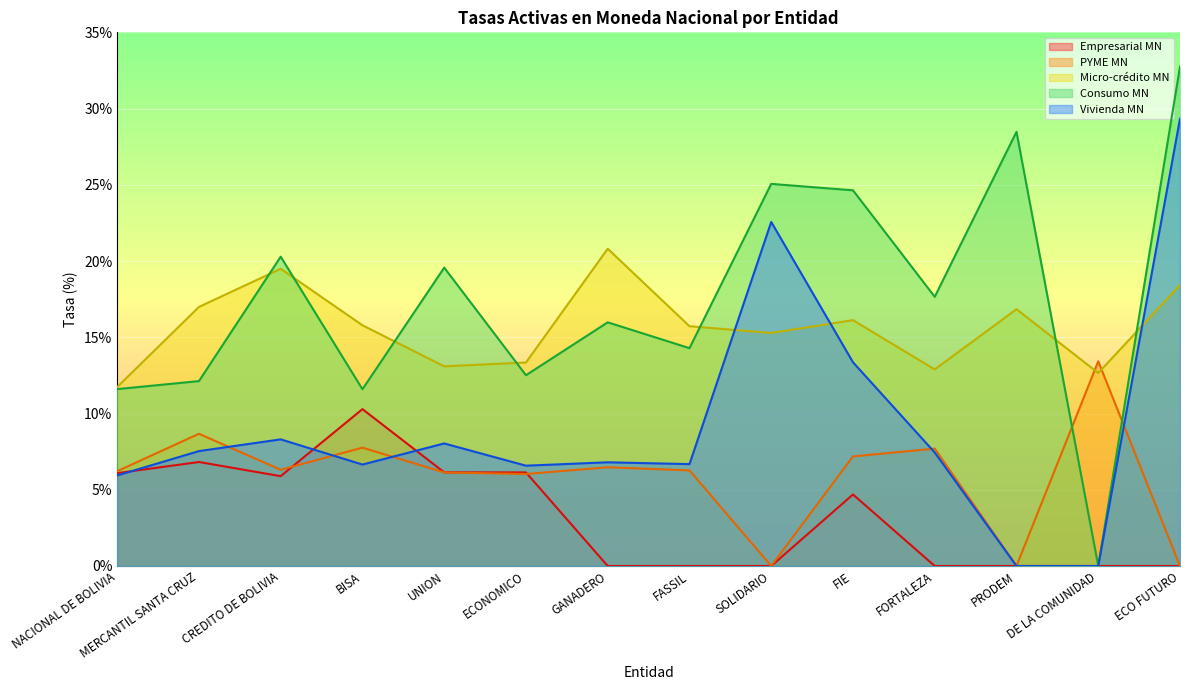

True or false: Micro-crédito MN and Vivienda MN cross at least once.

True